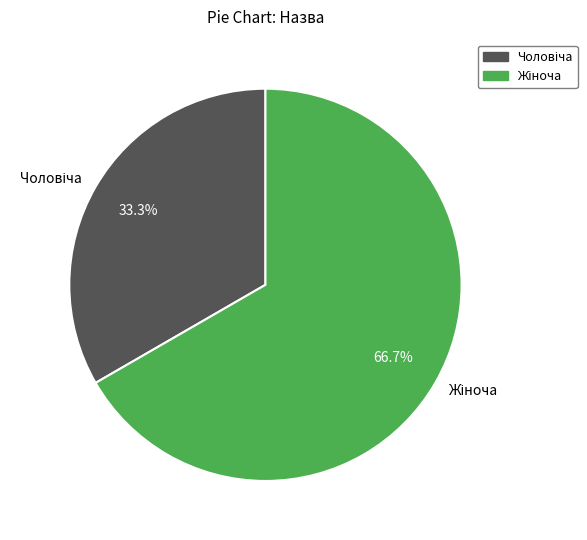

Is there a majority slice in this chart?

Yes